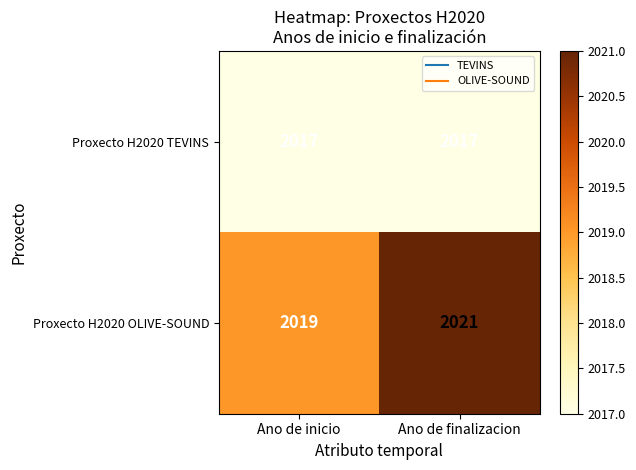

Between Ano de inicio and Ano de finalizacion, which series saw the biggest shift?

Proxecto H2020 OLIVE-SOUND